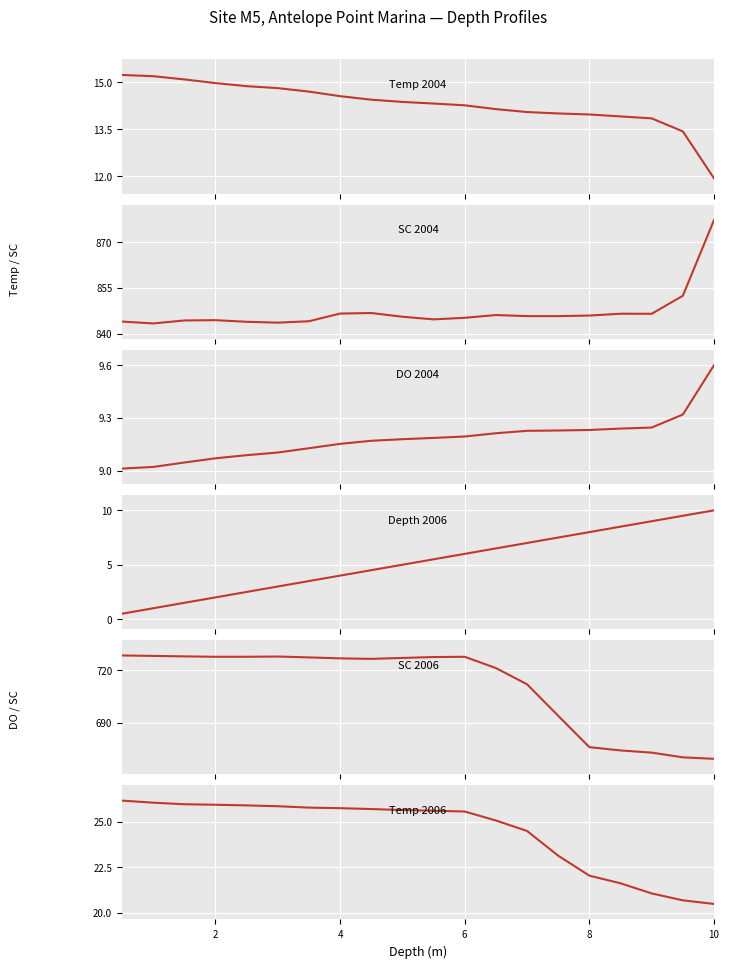

What is the total value across all series at 4?

1623.9